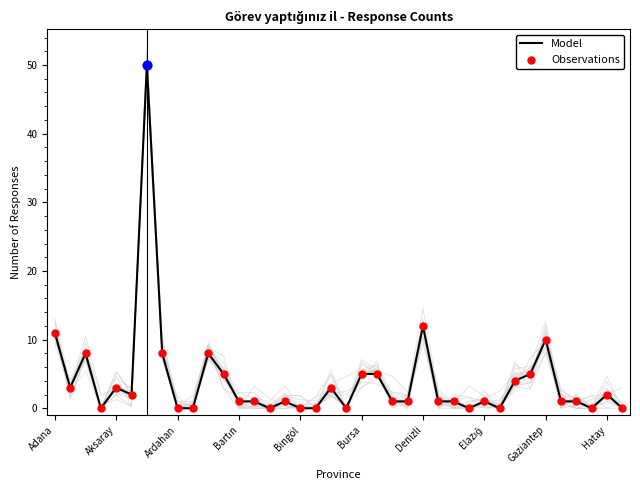

What is the total value across all series at 26?

2